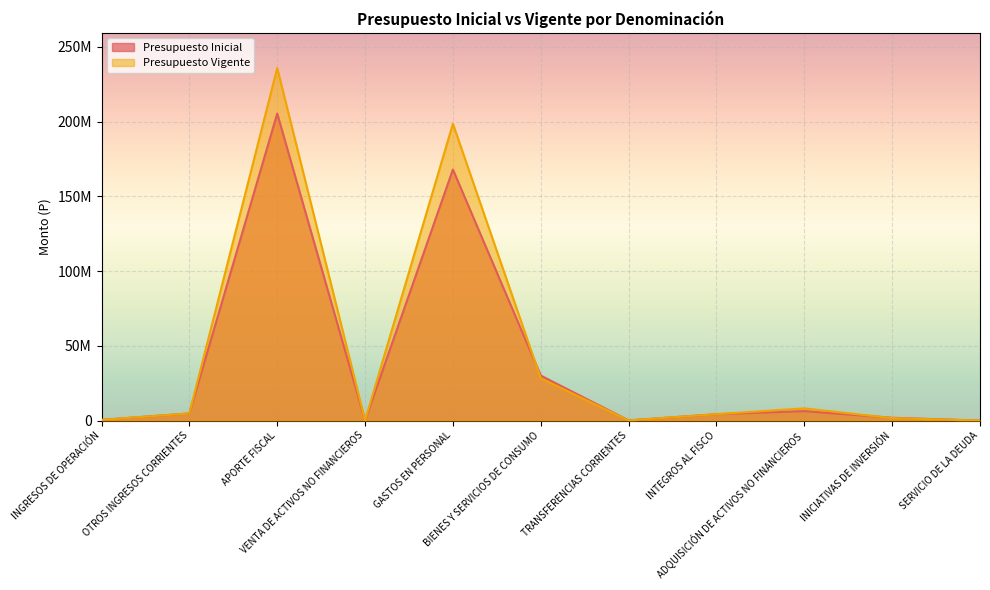

What position from the left is SERVICIO DE LA DEUDA?

11